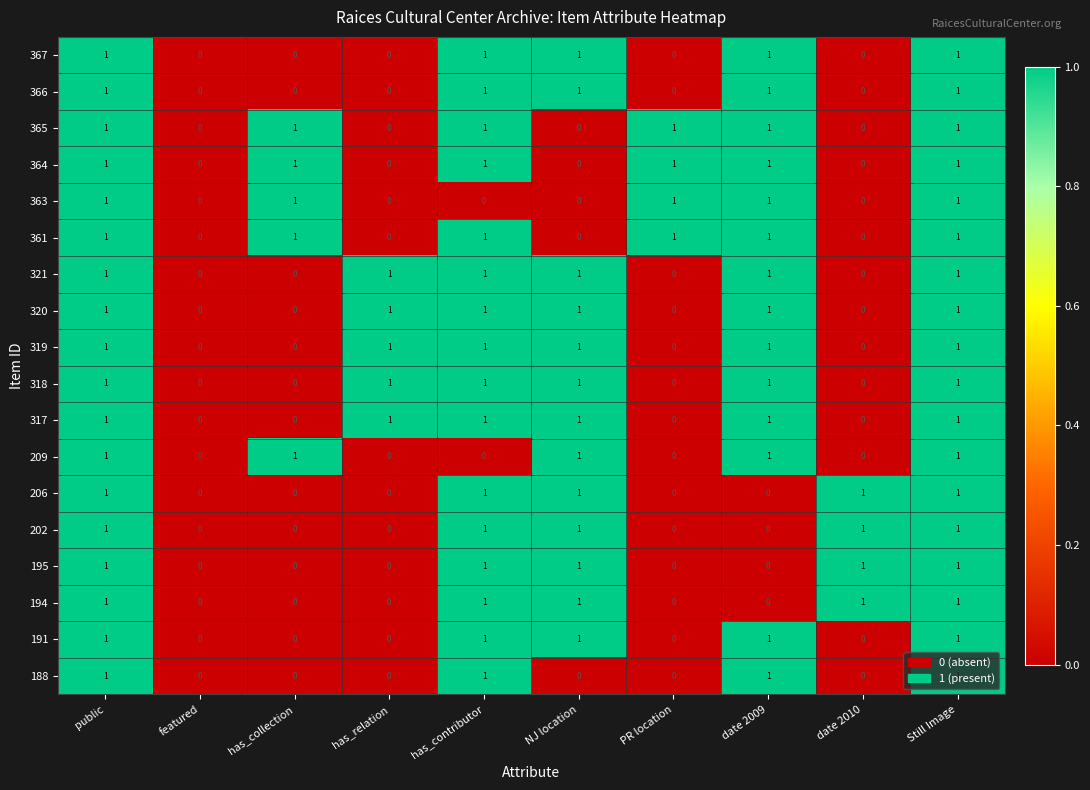

True or false: 366 has a value of 0 at has_relation.

True